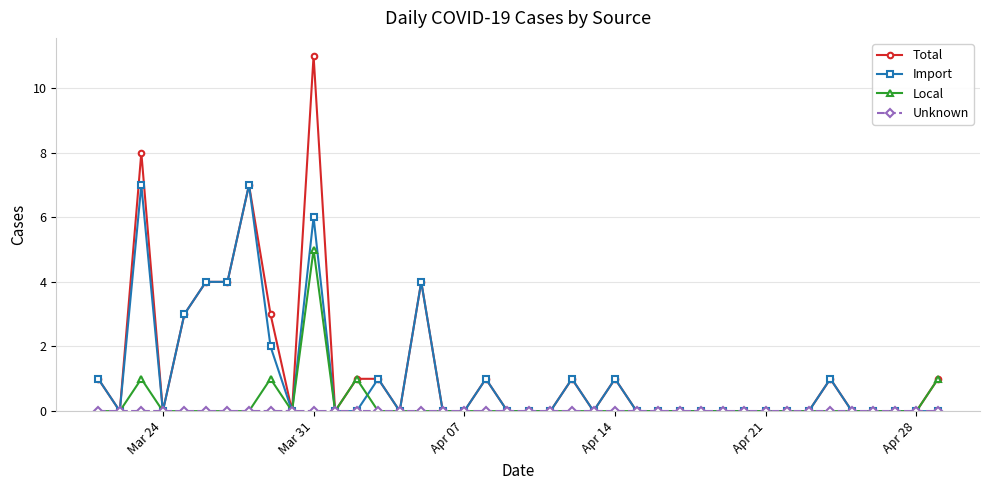

What is the maximum value shown in the chart?

11